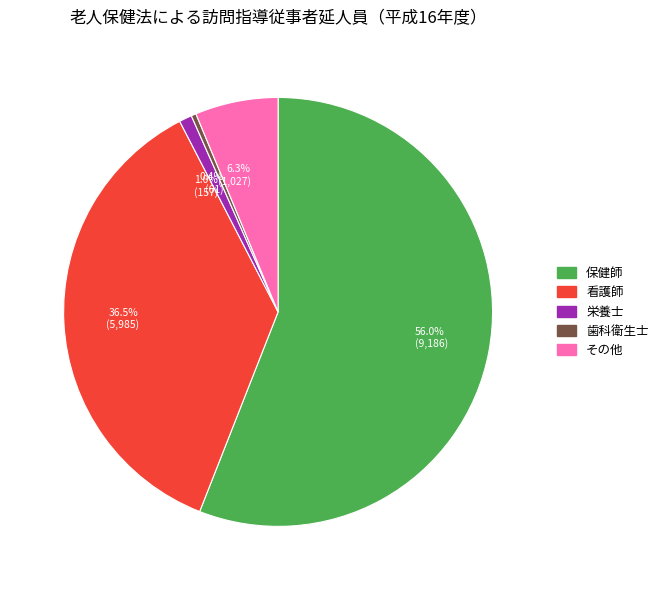

Approximately how many times larger is the value at 56.0% (9,186) compared to 6.3% (1,027)?

8.9